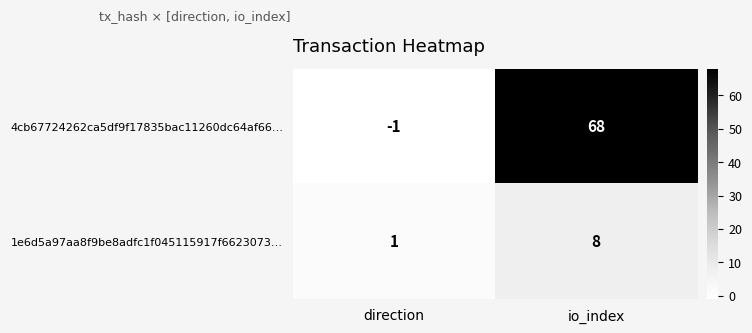

Which label corresponds to the largest value in the chart?

io_index